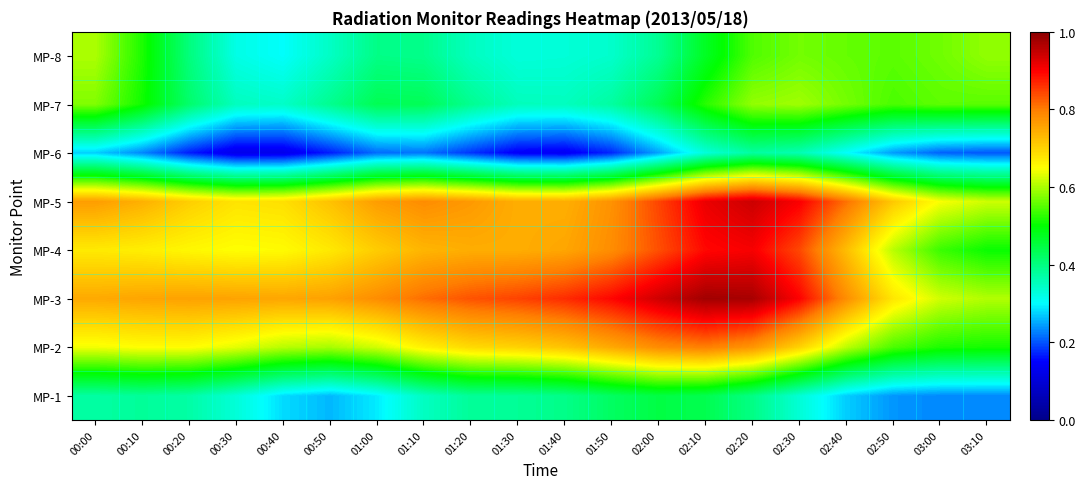

List the series in order of their peak value, highest first.

MP-3, MP-5, MP-4, MP-2, MP-8, MP-7, MP-1, MP-6